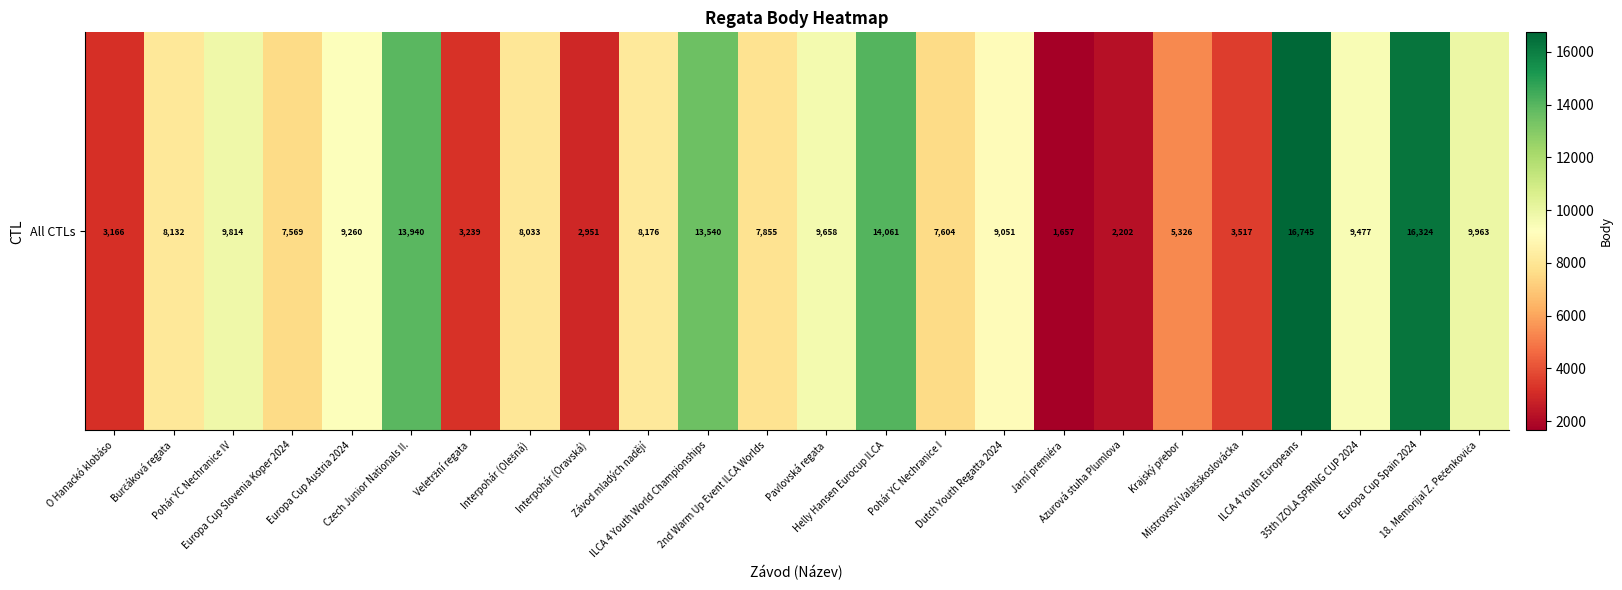

Between Krajský přebor and Mistrovství Valašskoslovácka, which is larger?

Krajský přebor